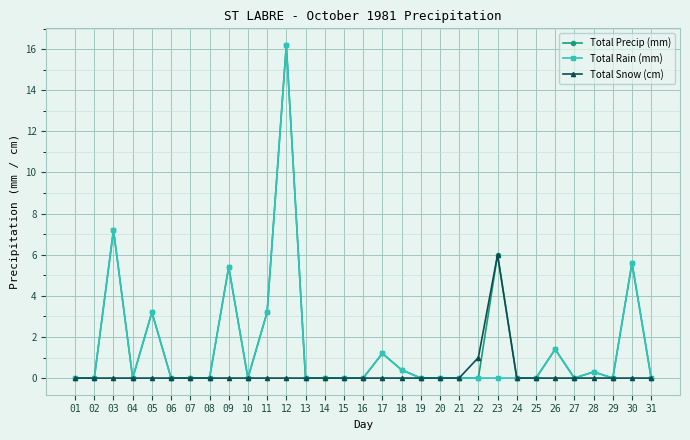

Where is Total Snow (cm) nearest to the value 3?

22